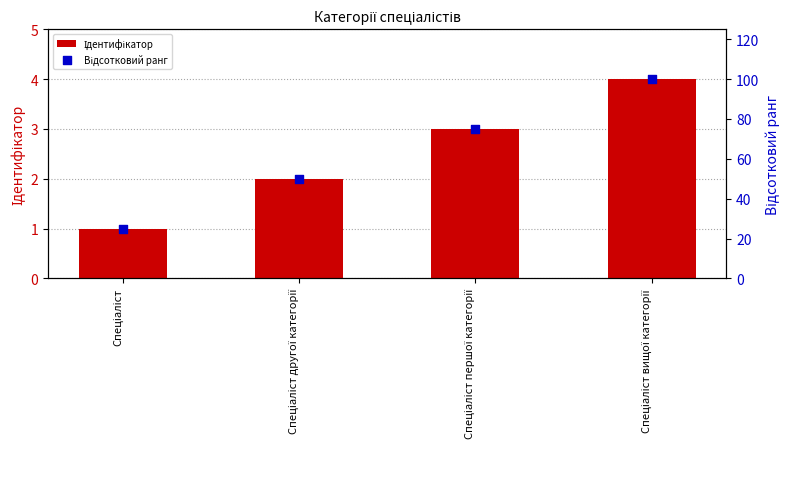

Is the value of Відсотковий ранг at Спеціаліст greater than the value of Ідентифікатор at Спеціаліст?

Yes